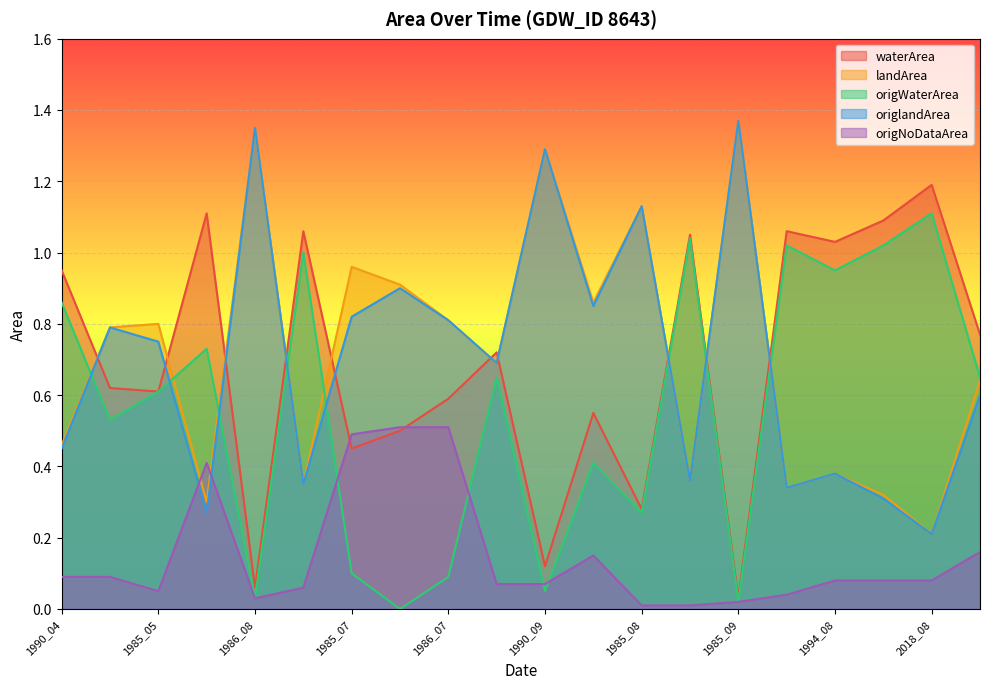

Where is the first local minimum for landArea?

2004_05